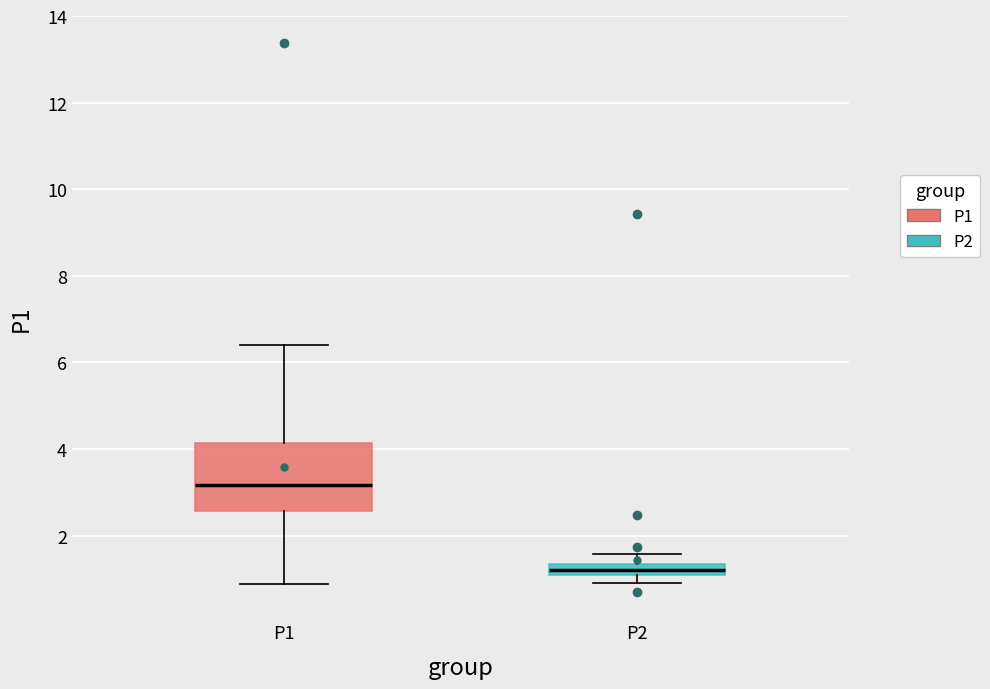

Which box's median line is the lowest?

P2